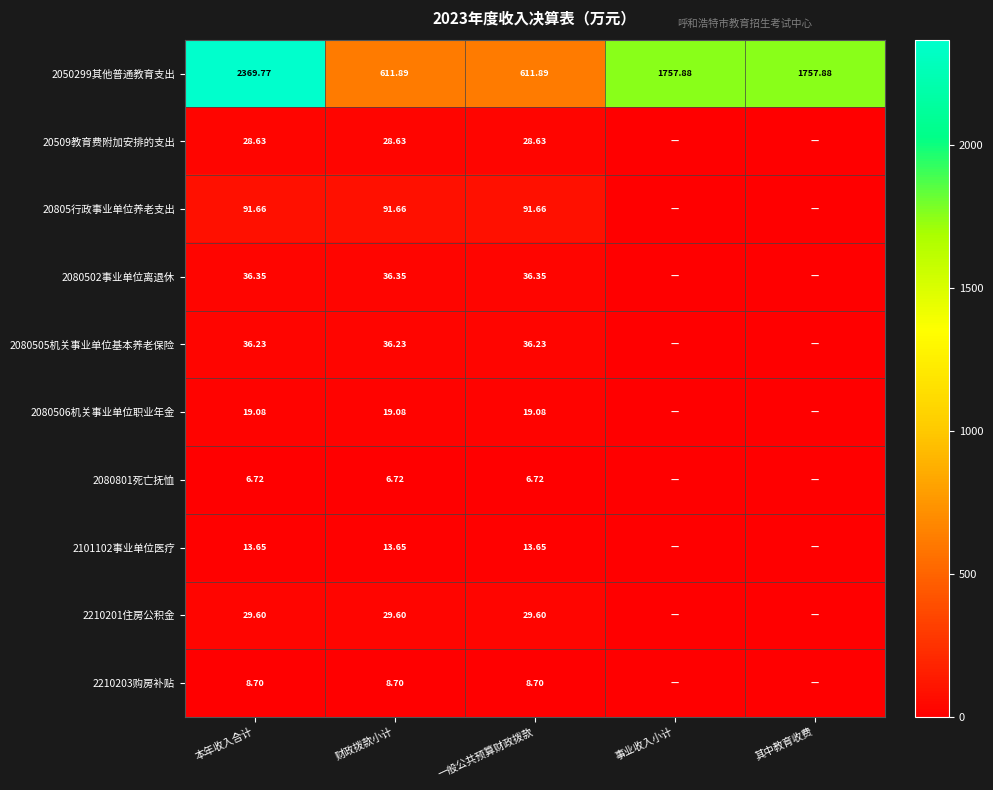

What is the approximate value of 20805行政事业单位养老支出 at 财政拨款小计?

91.7